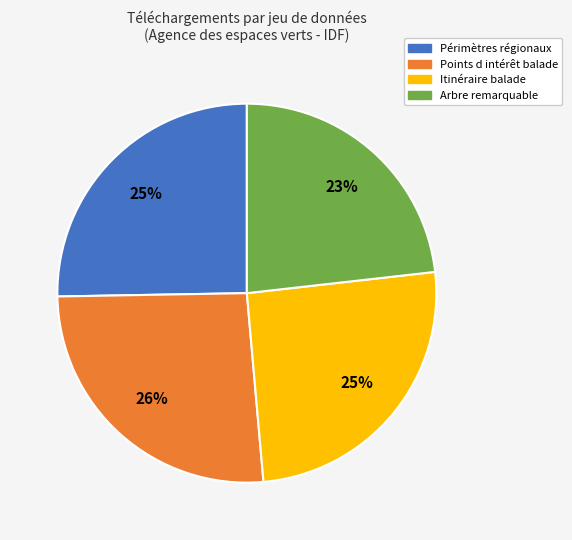

Between Points d intérêt balade and Périmètres régionaux, which is larger?

Points d intérêt balade